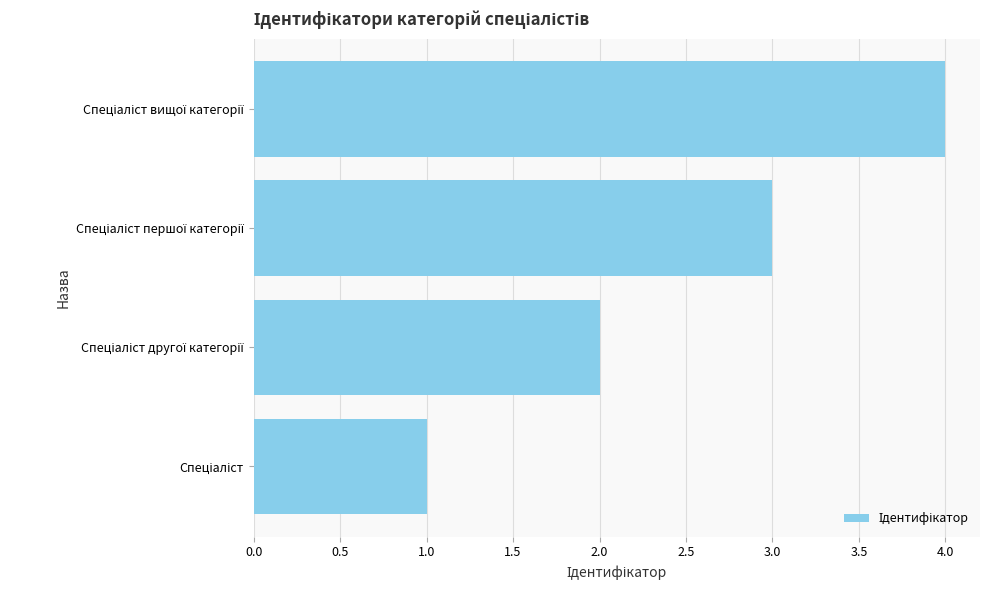

What is the difference between the maximum and minimum values?

3